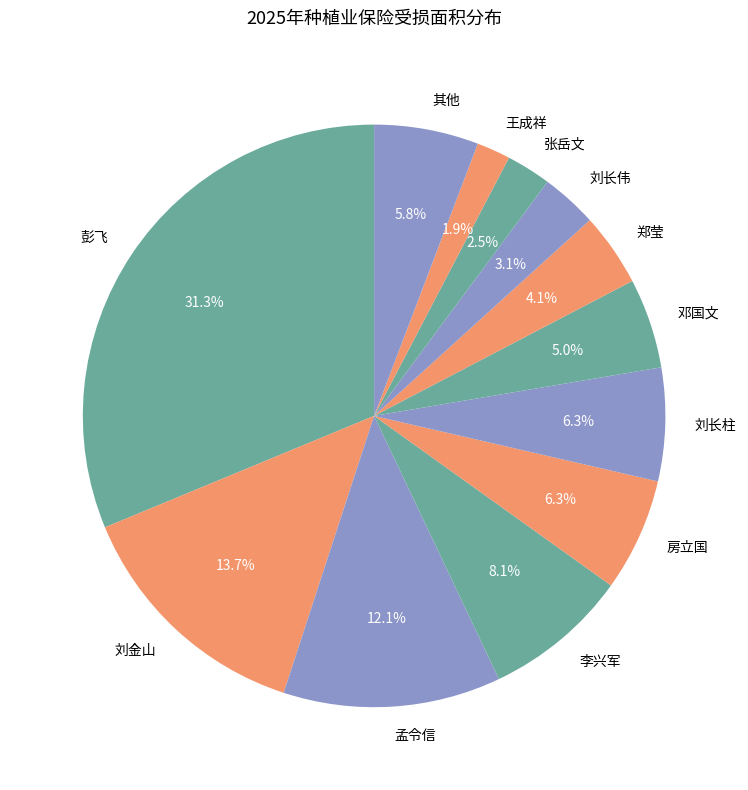

How many segments does this pie chart have?

12